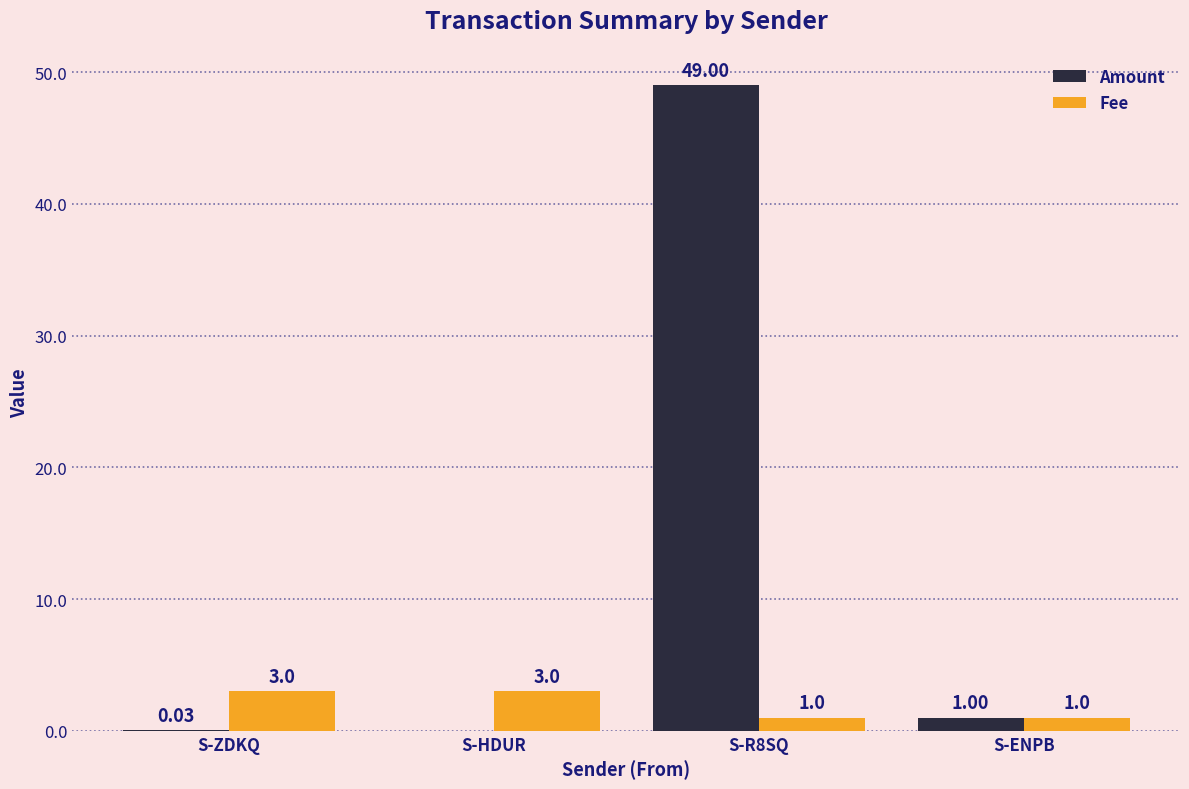

What is the sum of the Fee values at S-HDUR and S-ZDKQ?

6.0